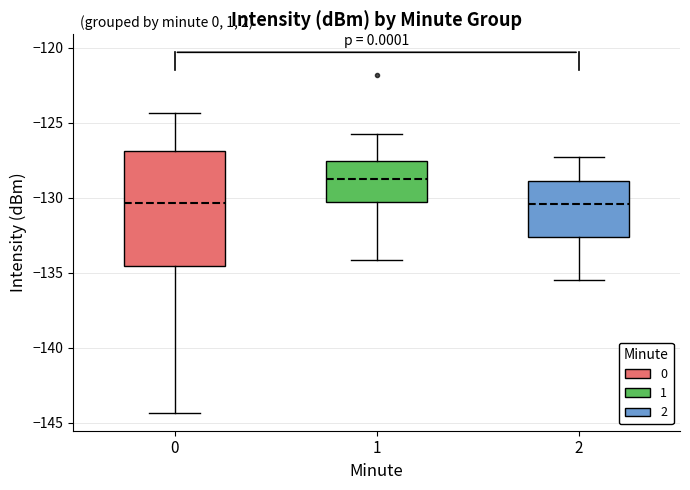

Which box is the tallest, from its lower edge to its upper edge?

0